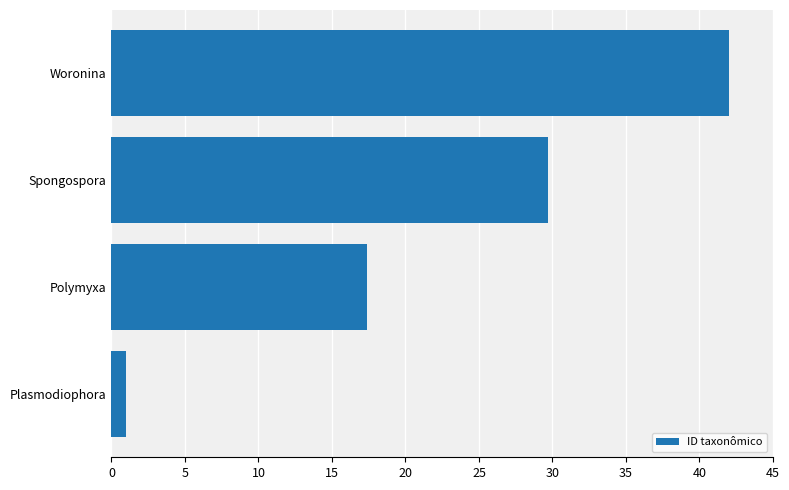

Count the number of data series in this chart.

1